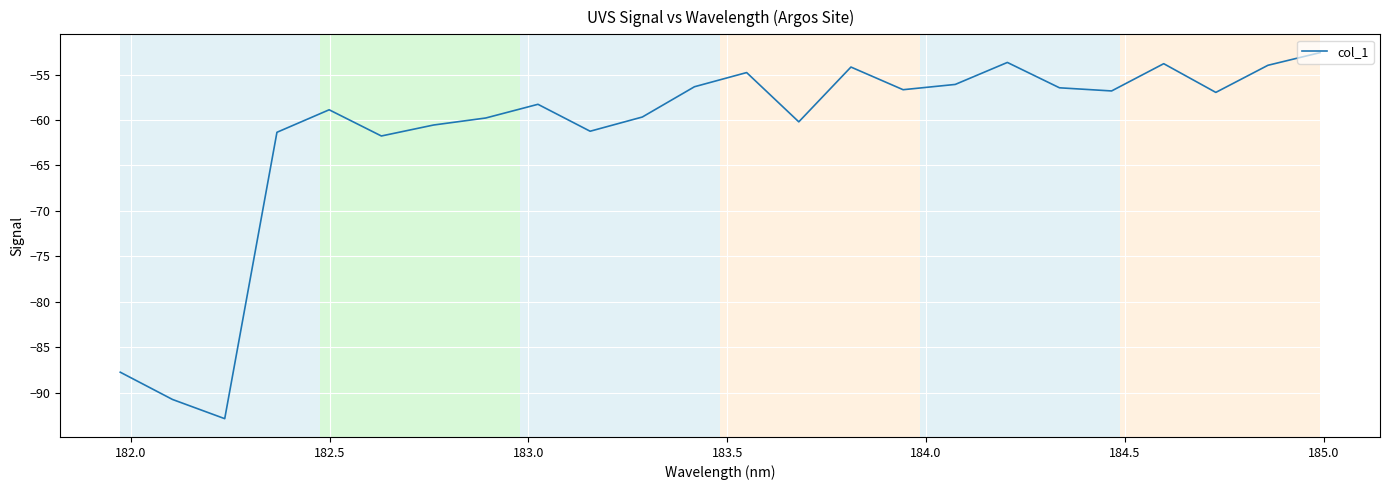

What is the difference between the second highest and second lowest values?

37.1